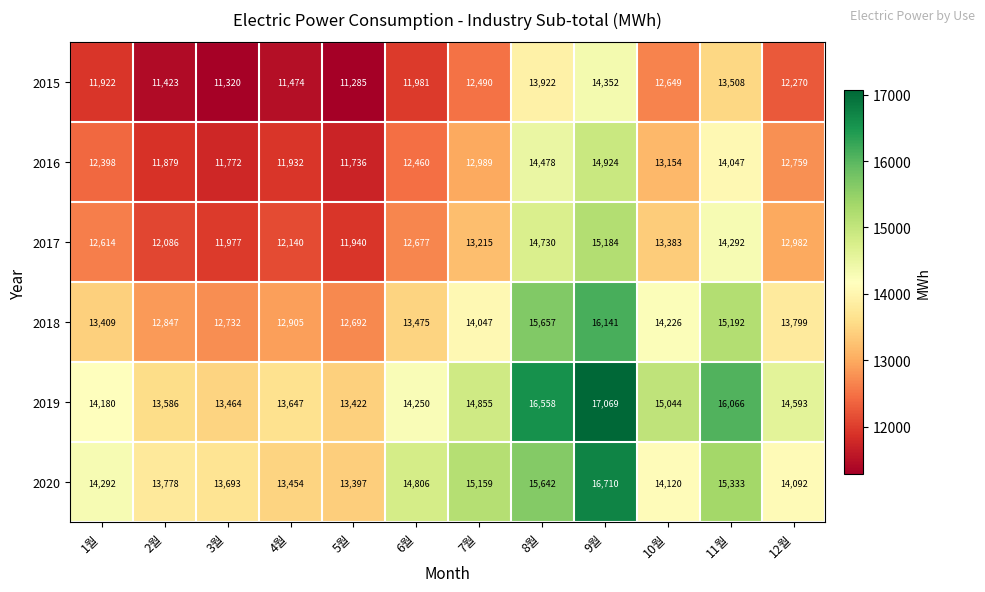

Count the number of categories in the chart.

12